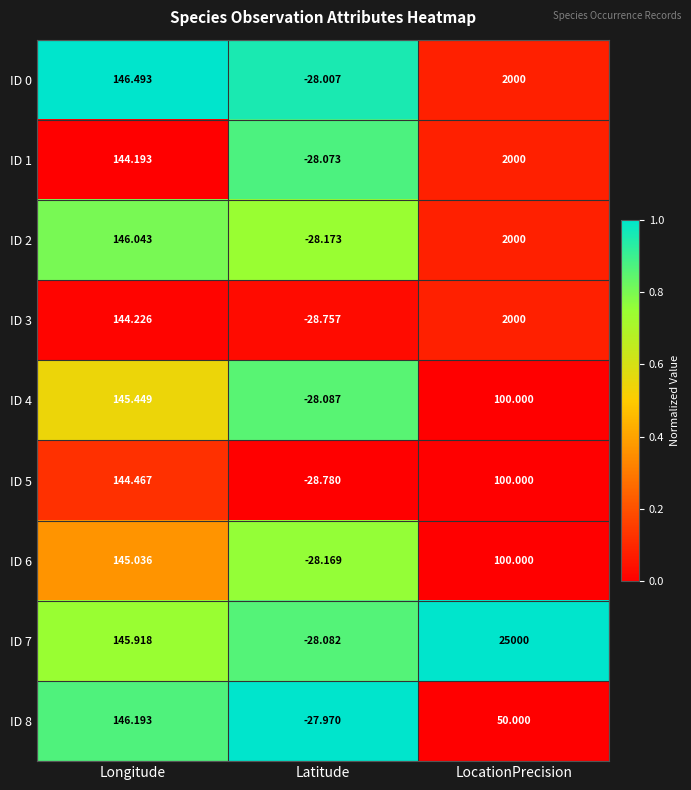

At which label is ID 0 closest to 985?

Longitude